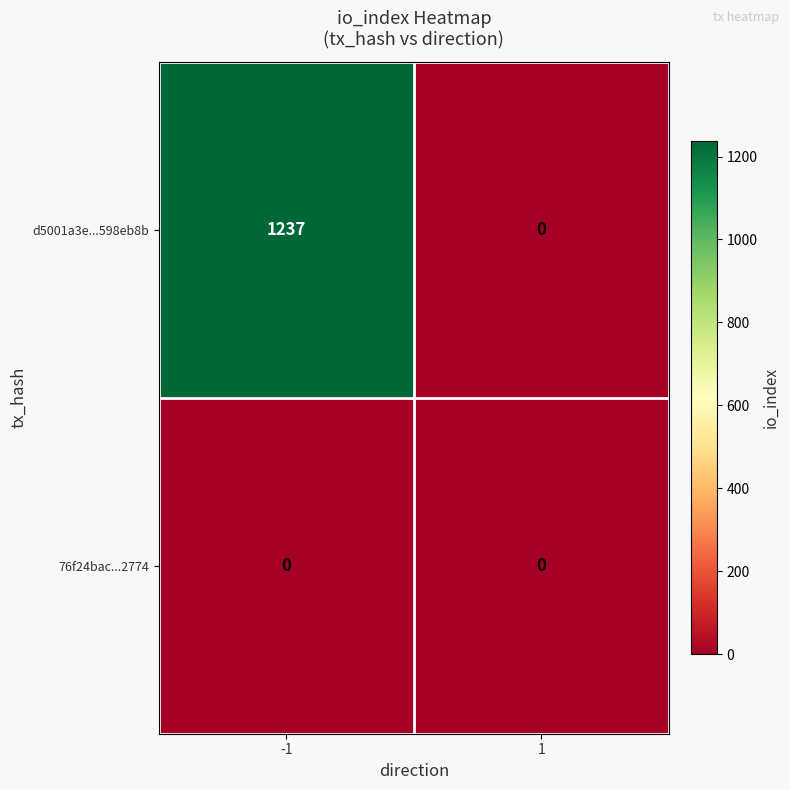

At how many categories does at least one series exceed 443?

1